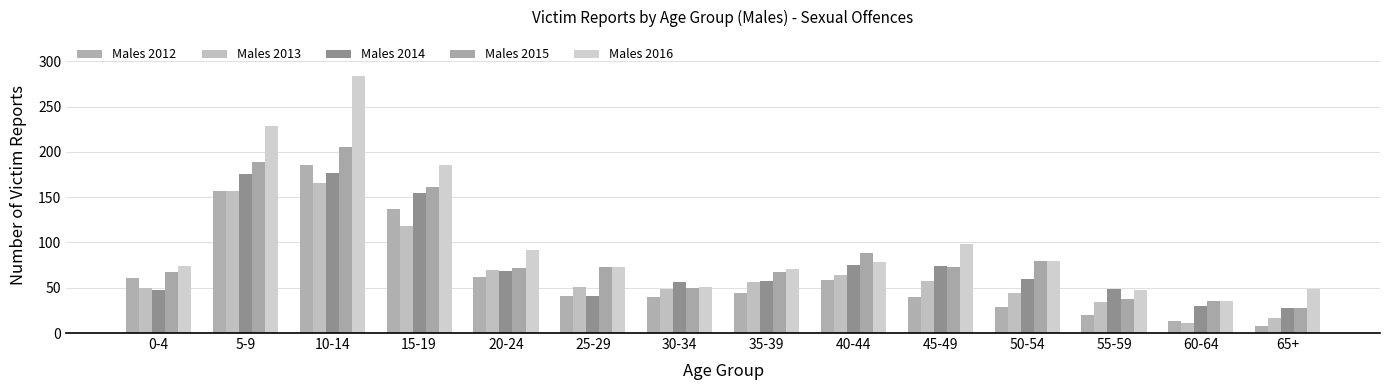

What is the total value across all series at 40-44?

363